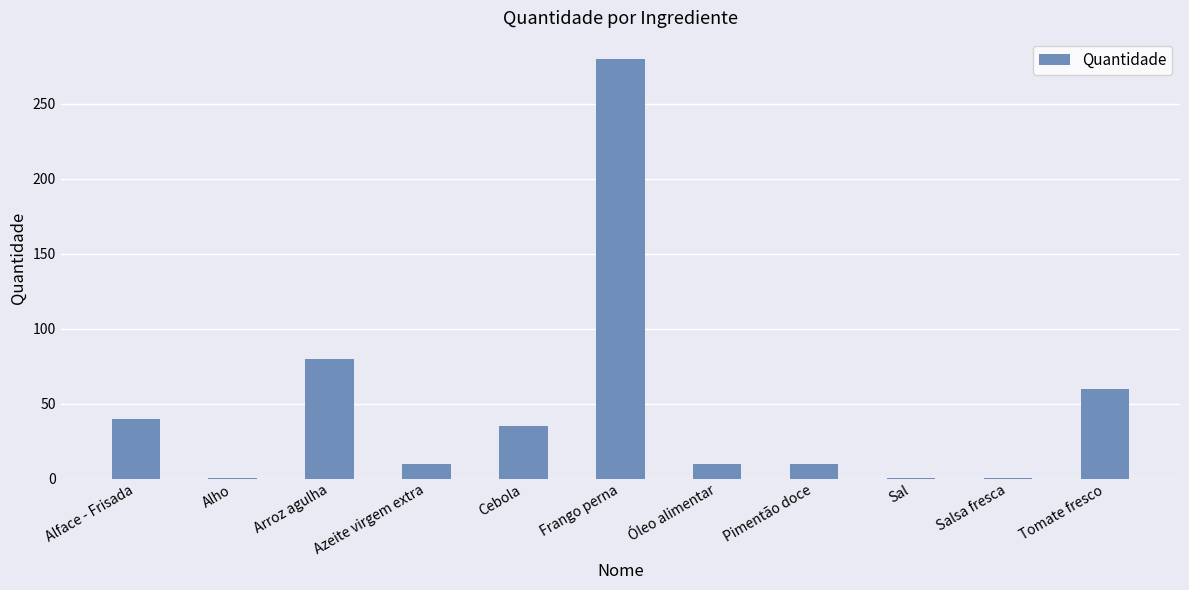

Are the bars horizontal?

No